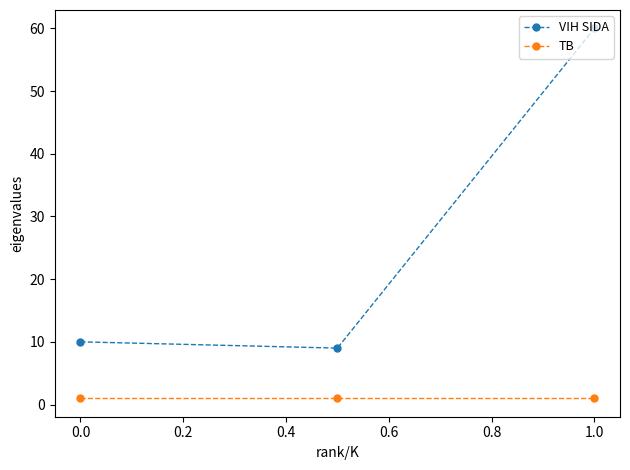

Which series has the largest range (max minus min)?

VIH SIDA